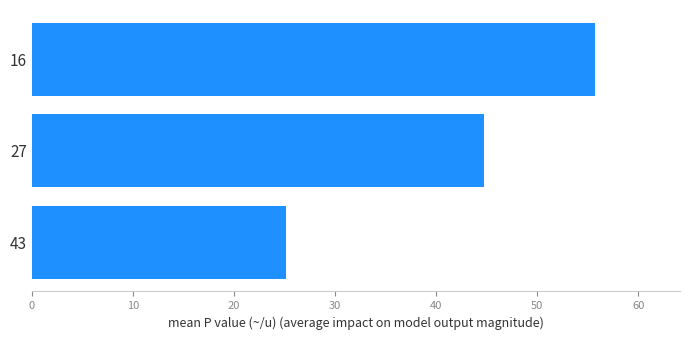

What is the difference between the second highest and minimum values?

19.6